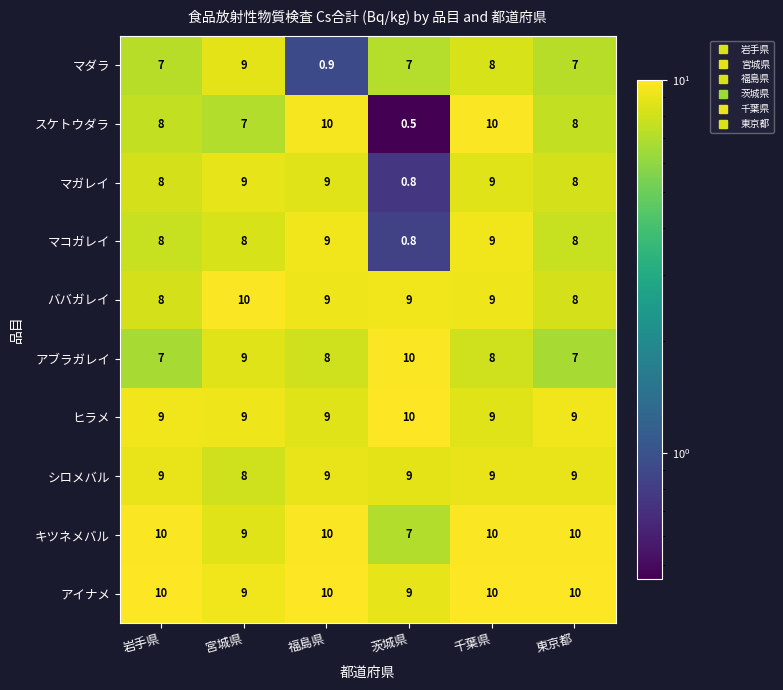

What is the spread (max minus min) of values at 岩手県?

3.0